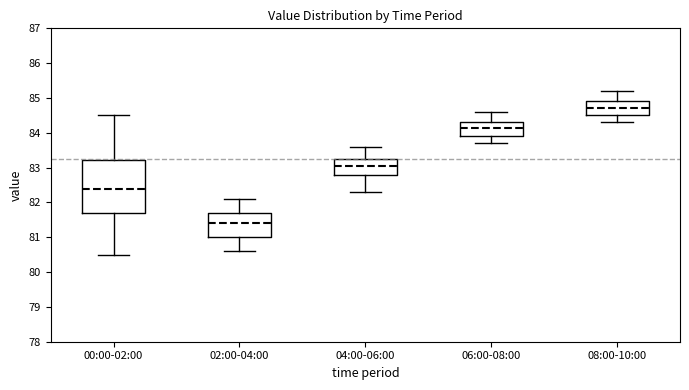

Reading left to right, read every box against the y-axis: the position of its median line, the range the box covers, and the ends of its whiskers. The values are not printed on the chart, so give them approximately, as read against the axis.

00:00-02:00: median 82.4, box 81.7 to 83.2, whiskers 80.5 to 84.5
02:00-04:00: median 81.4, box 81.0 to 81.7, whiskers 80.6 to 82.1
04:00-06:00: median 83.1, box 82.8 to 83.3, whiskers 82.3 to 83.6
06:00-08:00: median 84.2, box 83.9 to 84.3, whiskers 83.7 to 84.6
08:00-10:00: median 84.7, box 84.5 to 84.9, whiskers 84.3 to 85.2